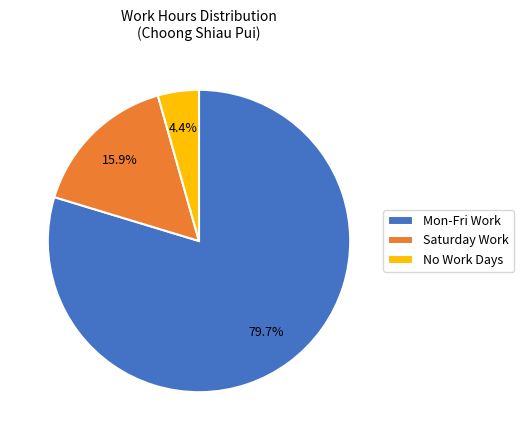

To the nearest percent, what is the average slice percentage?

33%